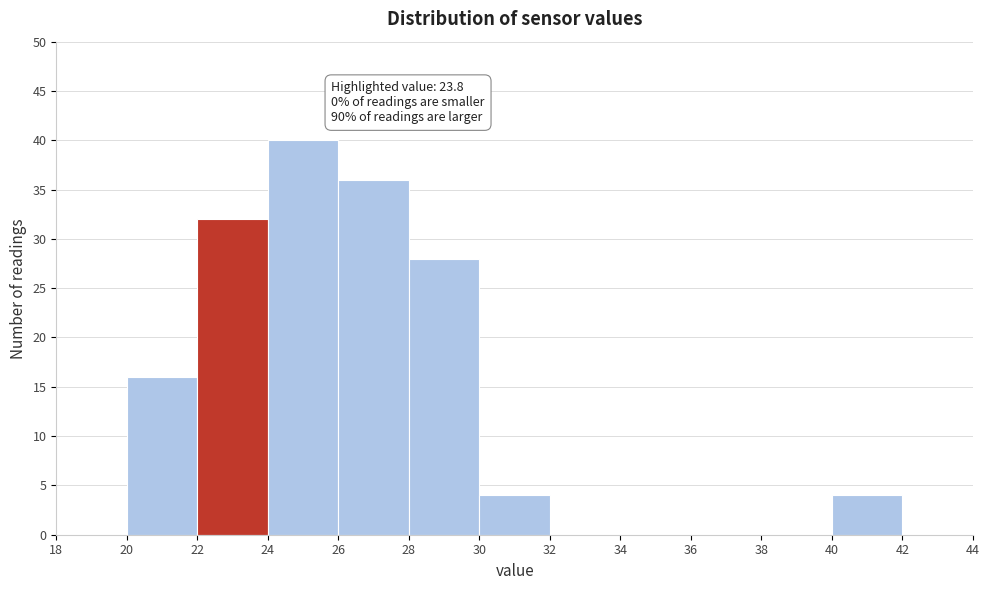

Over which range of the x-axis is the bar tallest?

24 to 26